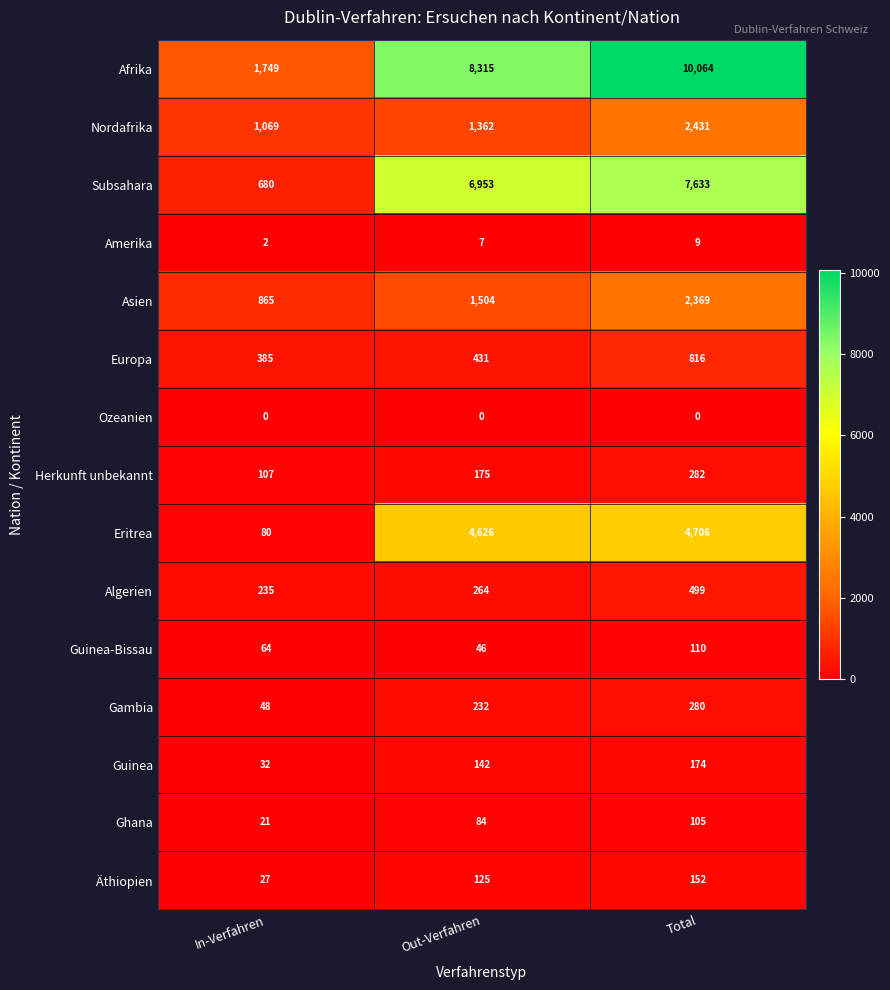

What is the spread (max minus min) of values at In-Verfahren?

1749